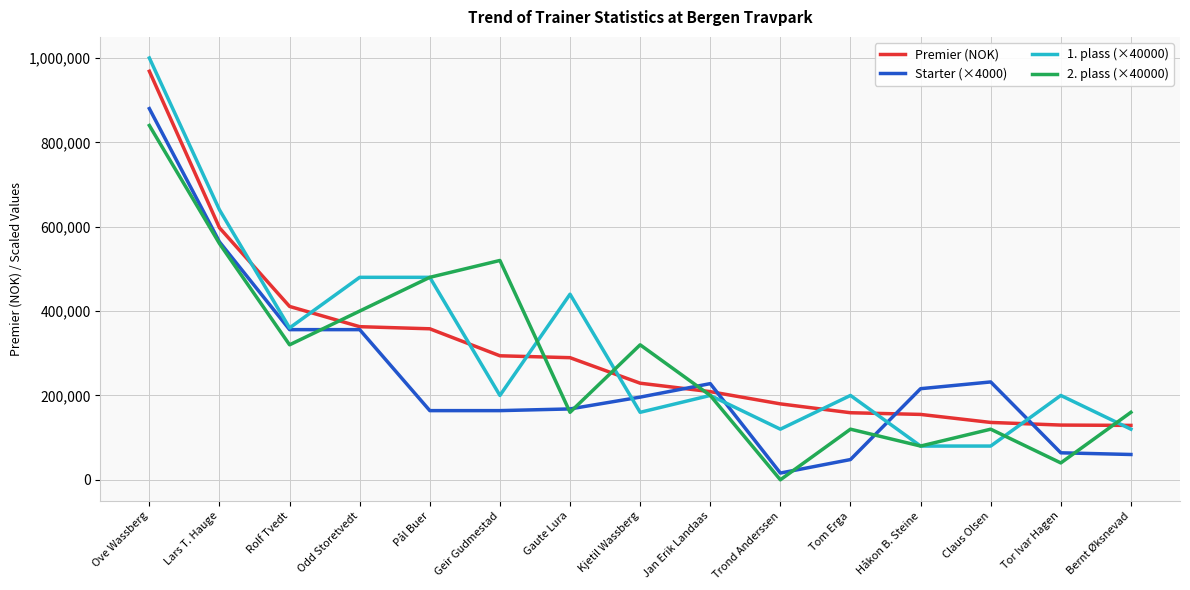

True or false: Starter (×4000) has more than 0 interior local peaks.

True